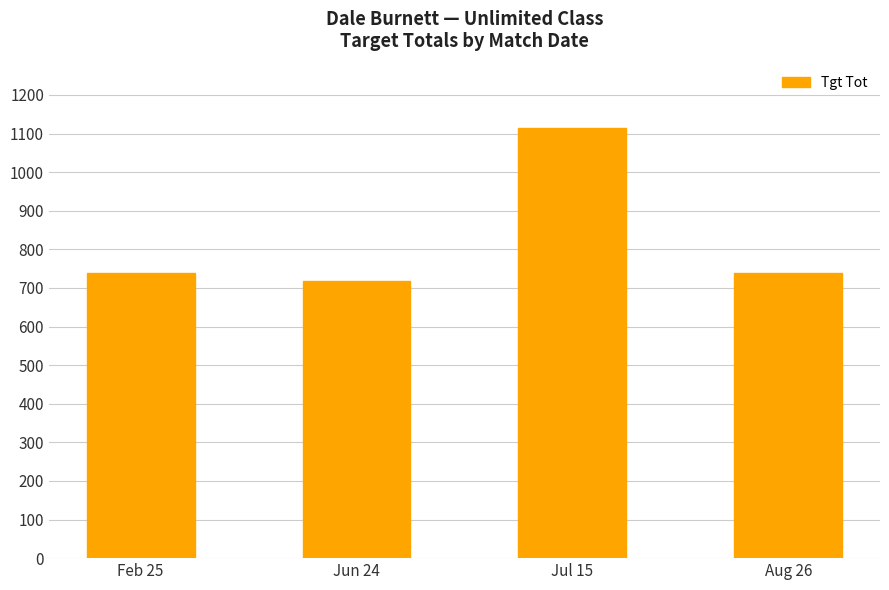

The value at Jun 24 is 1152. True or false?

False